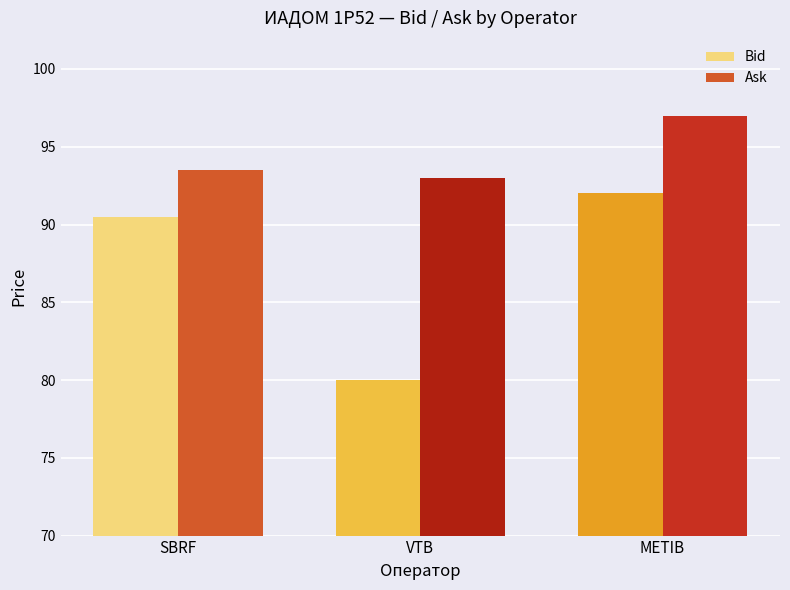

What are all the series names shown in the legend?

Bid, Ask